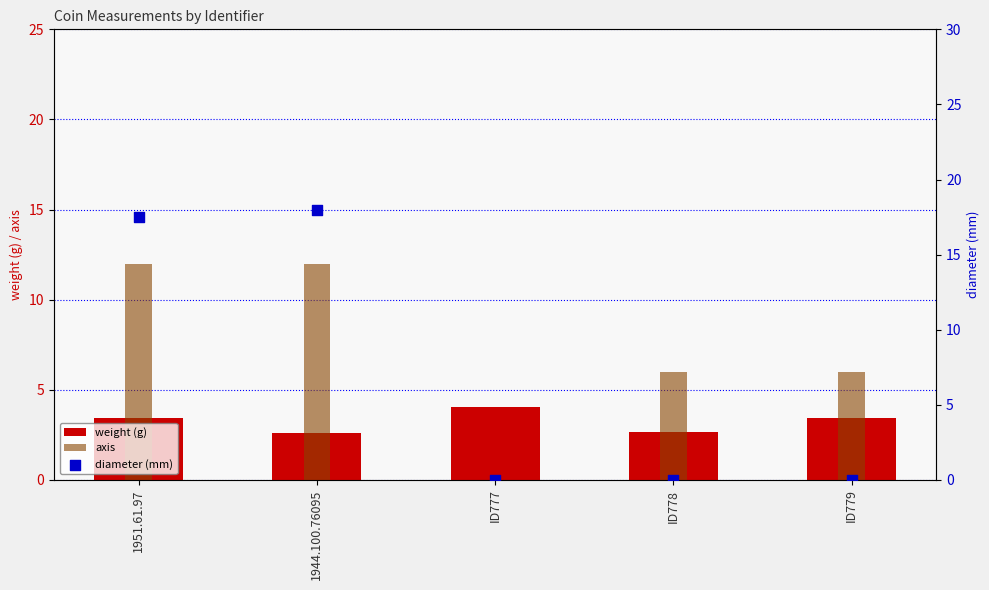

What are all the series names shown in the legend?

weight (g), axis, diameter (mm)